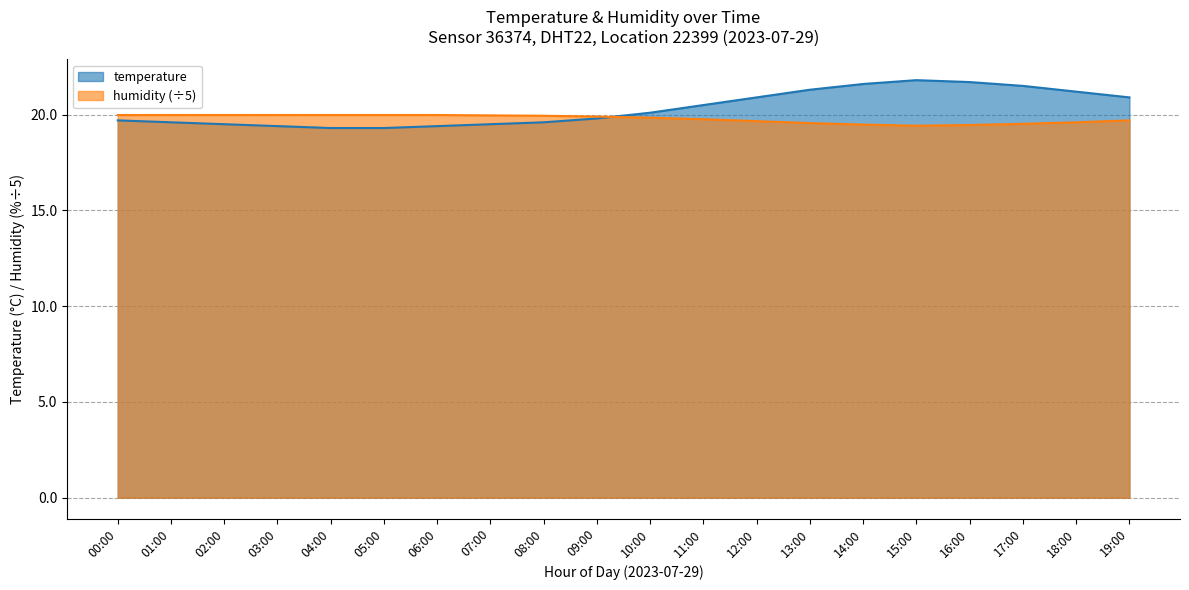

True or false: temperature and humidity intersect in this chart.

True